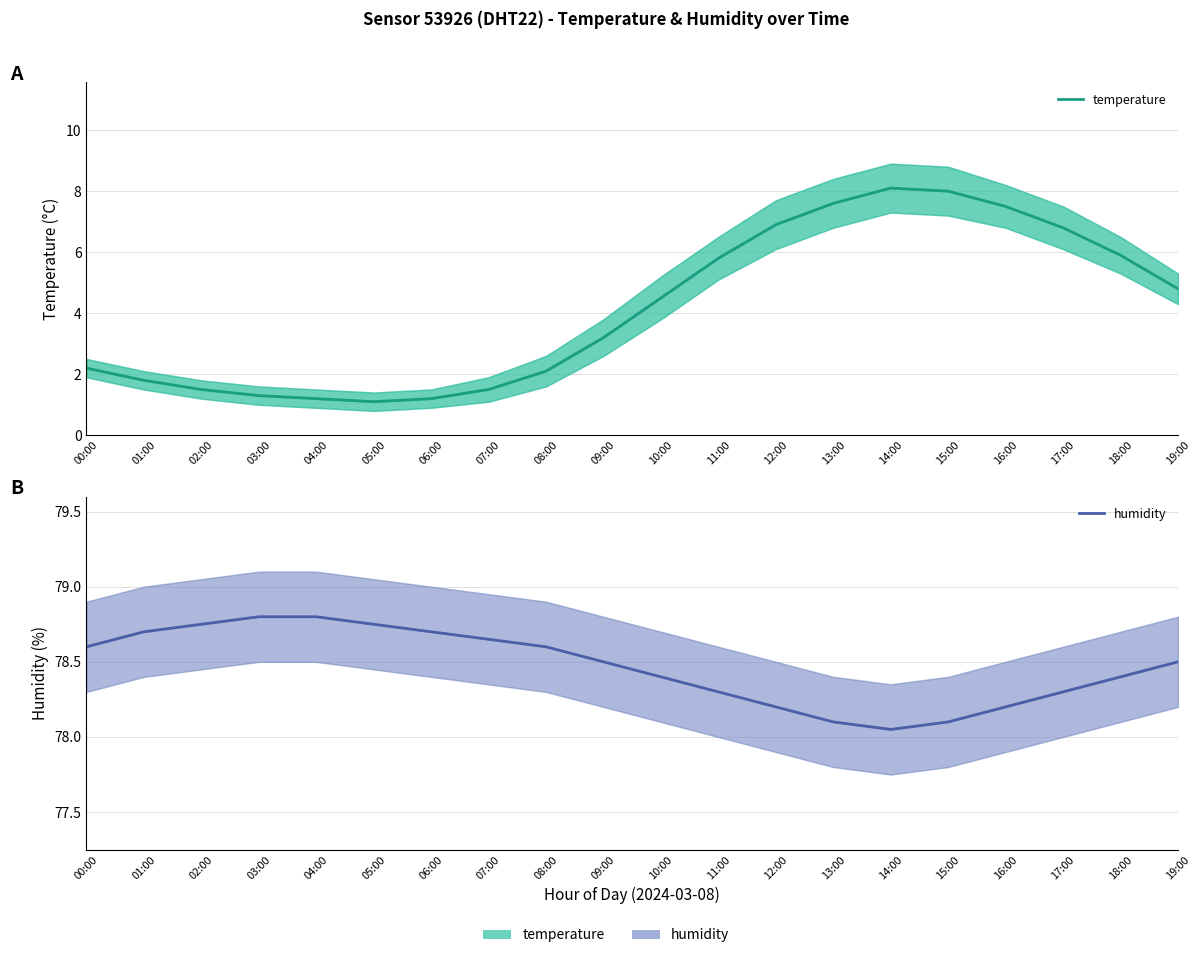

The value of temperature at 16:00 is 7.5. True or false?

True